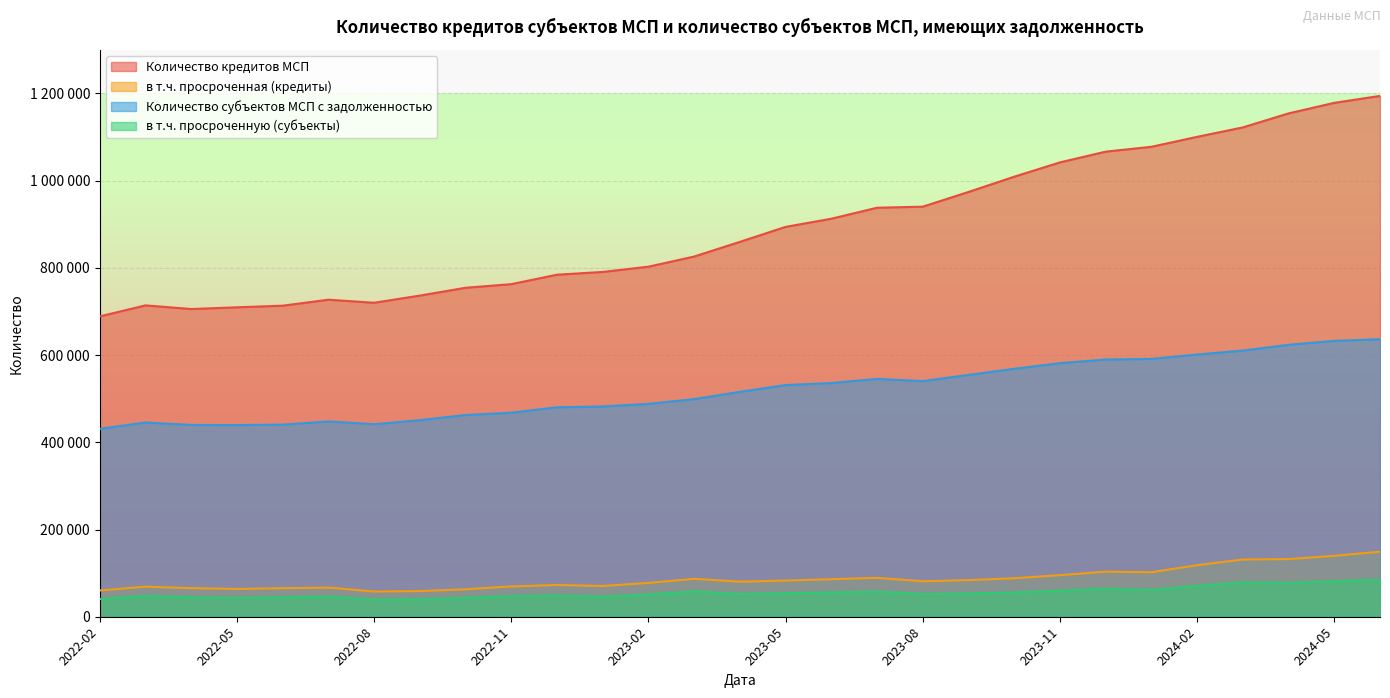

At which category is the sum across all series the highest?

2024-06